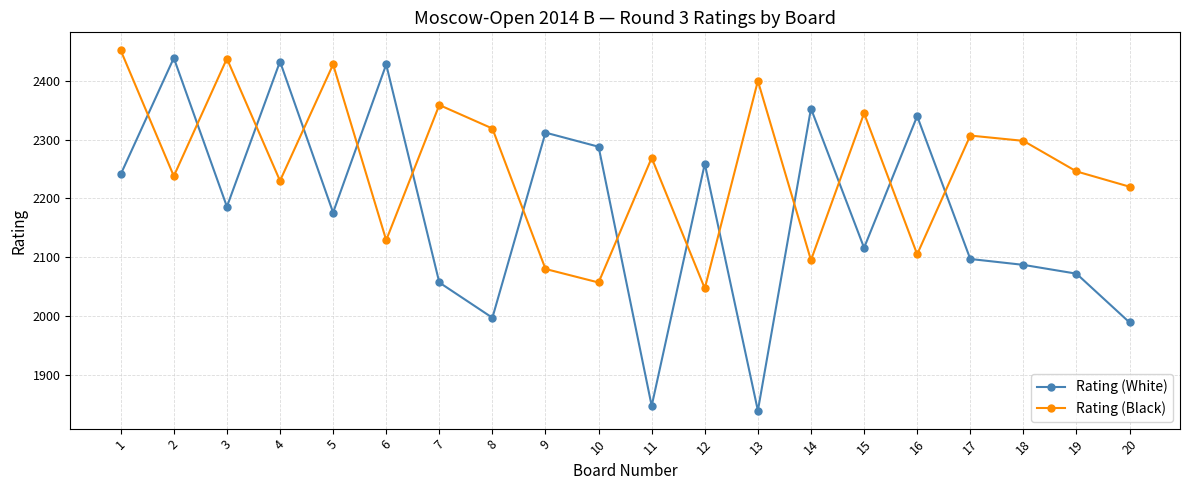

Does the chart have visible grid lines?

Yes